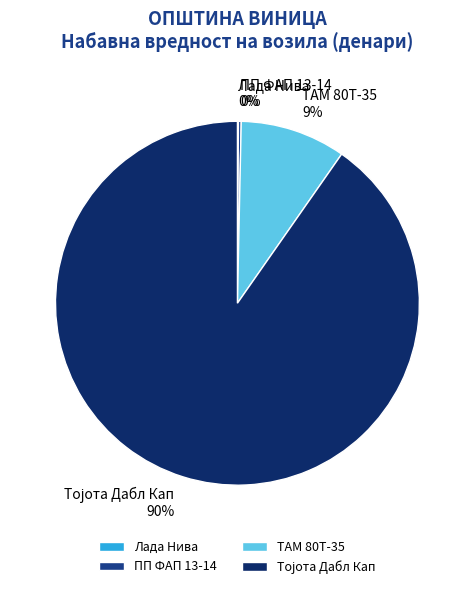

To the nearest percent, what is the average slice percentage?

25%